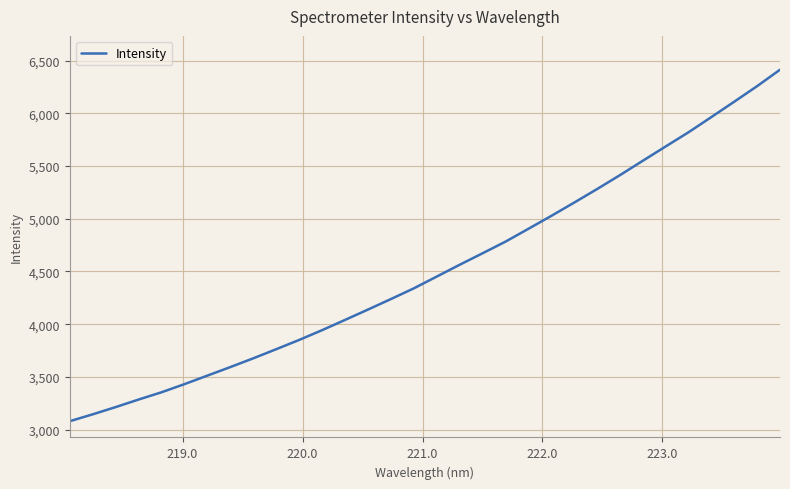

Reading left to right, extract all data points from this chart.

3080.9	3146.2	3214.6	3286.3	3355.2	3432.3	3513.1	3593.9	3676.9	3763.2	3850.9	3943.6	4040.5	4138.6	4238.0	4339.5	4451.2	4562.9	4671.8	4782.0	4903.4	5026.0	5152.1	5280.3	5412.4	5548.8	5684.6	5819.3	5963.8	6109.4	6257.0	6412.7